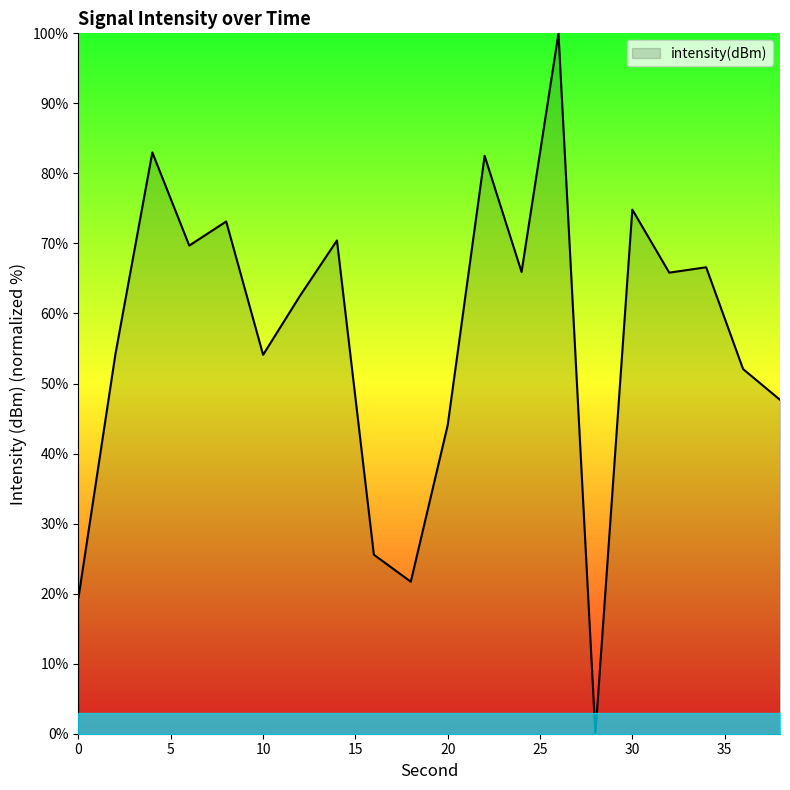

What is the greatest value displayed?

100.0